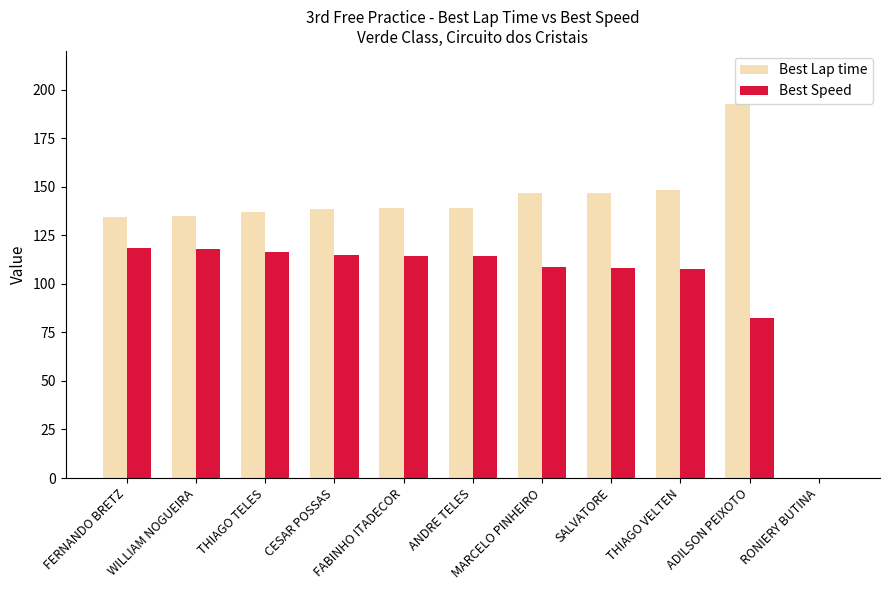

What is the maximum value shown in the chart?

192.7